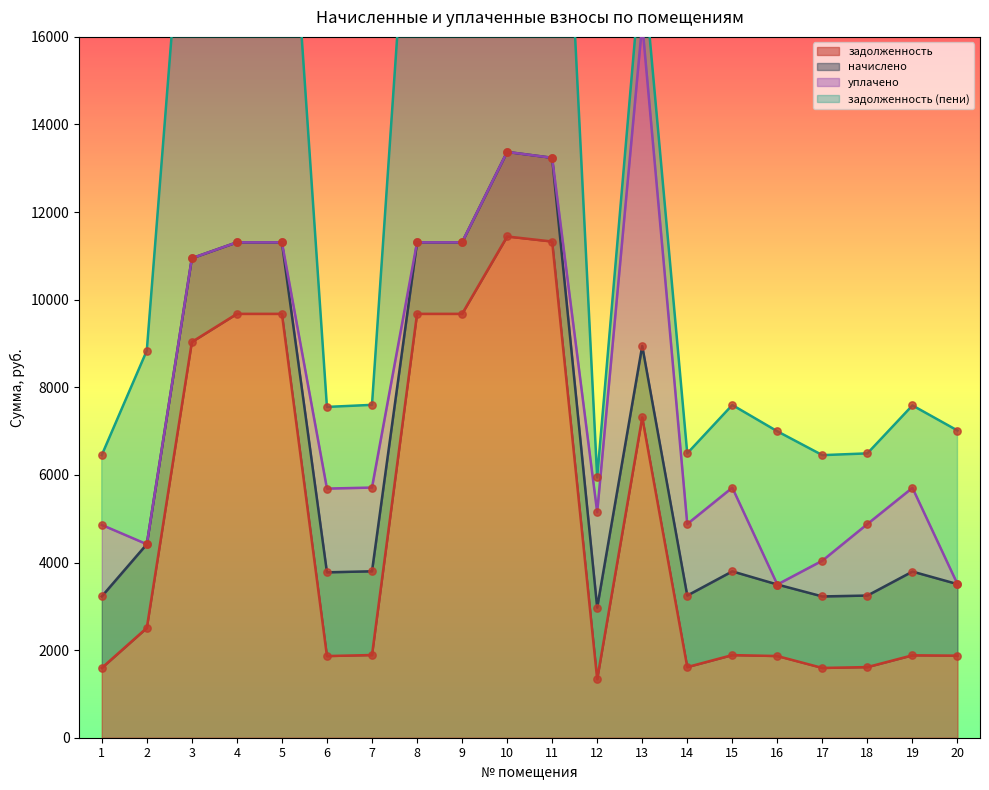

What are all the series names shown in the legend?

задолженность, начислено, уплачено, задолженность (пени)